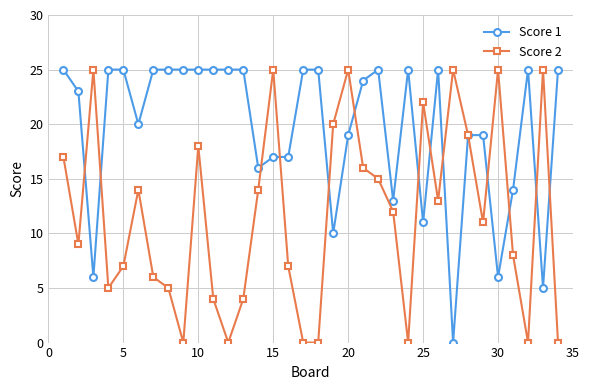

Rank the series by their average value, from lowest to highest.

Score 2, Score 1